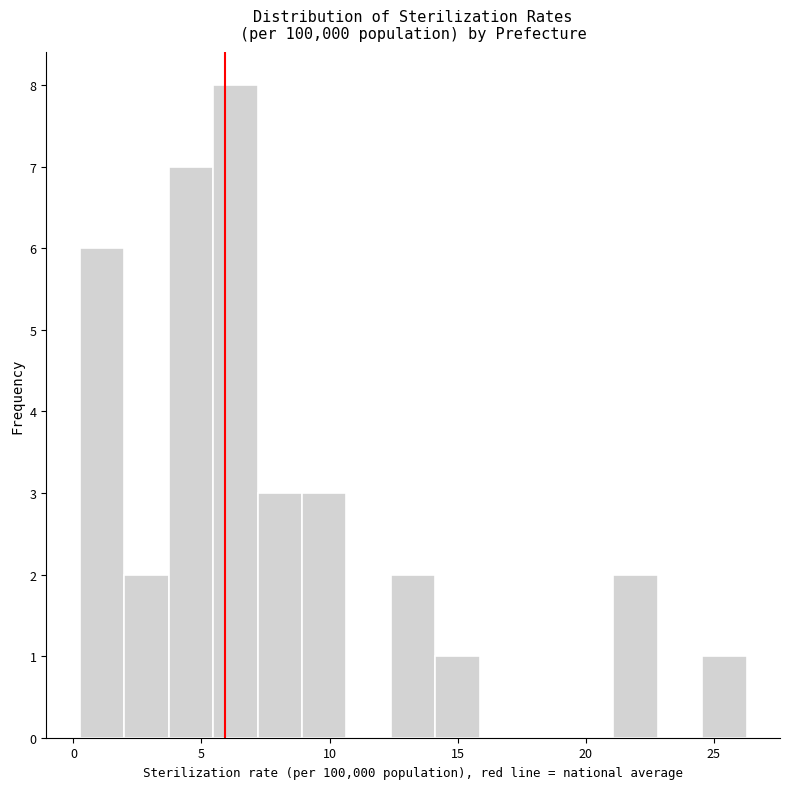

Around what value on the x-axis is the tallest bar? Give the approximate position of its centre, as read against the axis.

6.5